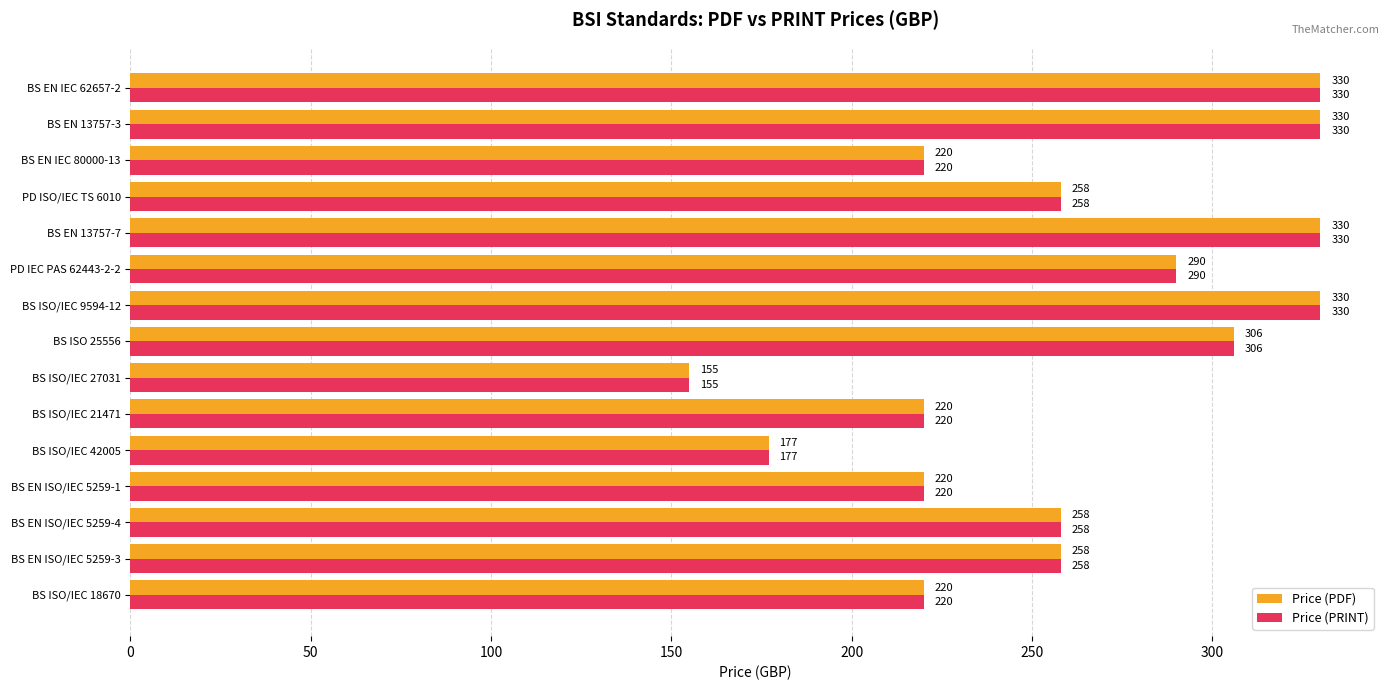

Read the Price (PRINT) value at BS EN ISO/IEC 5259-3, to the nearest 5.

260